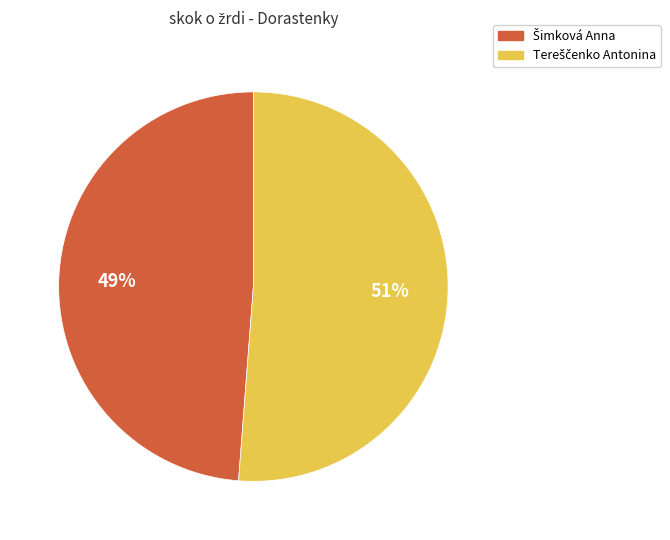

Is there a majority slice in this chart?

Yes